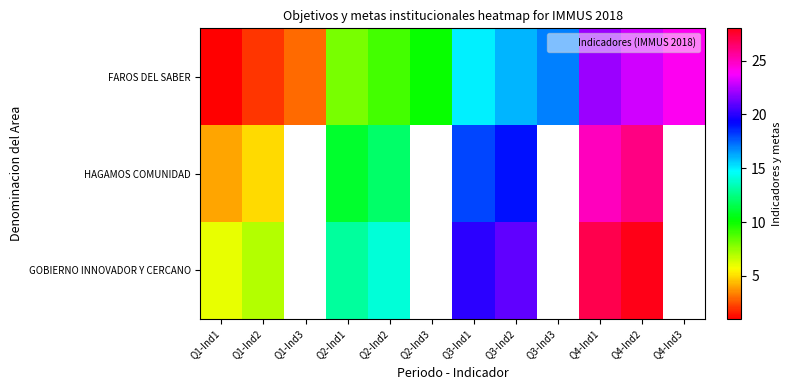

At which category is the sum across all series the highest?

Q4-Ind2